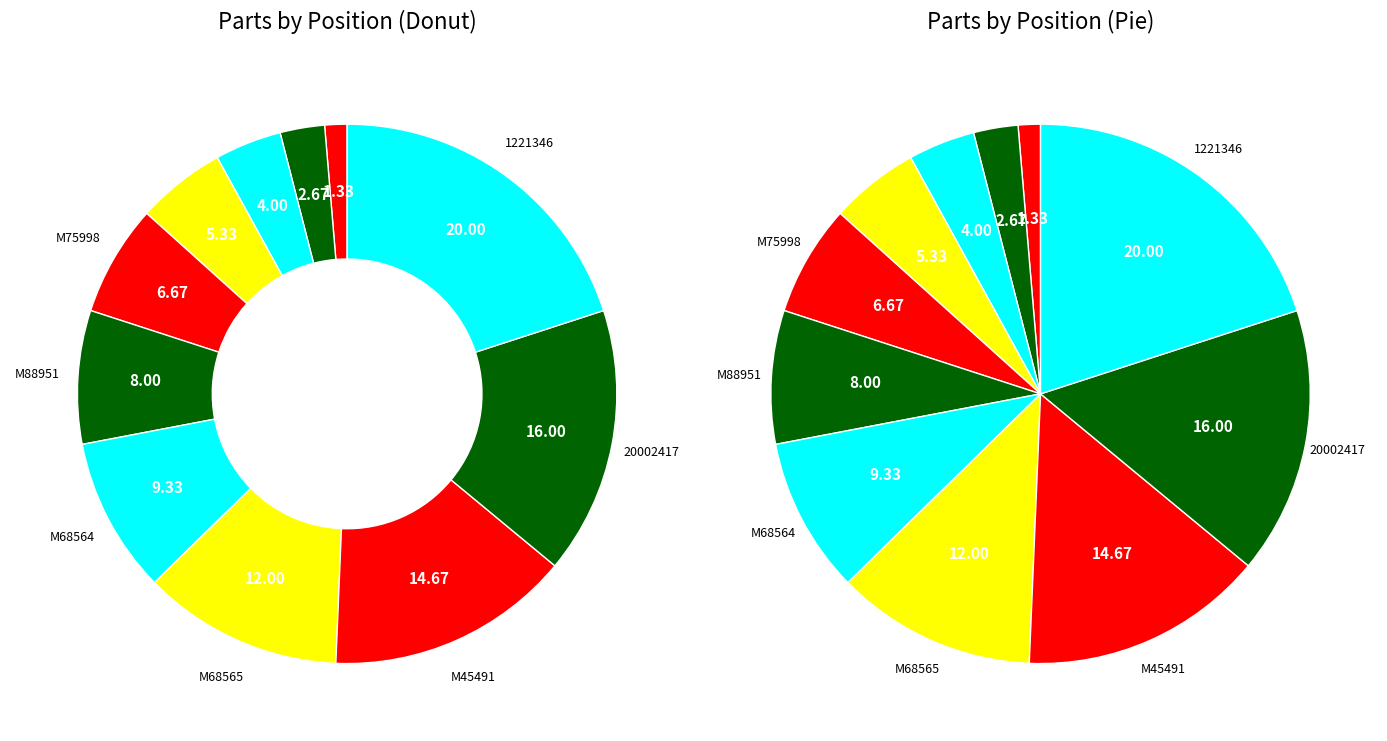

What percentage is the 1221346 slice, to the nearest percent?

20%